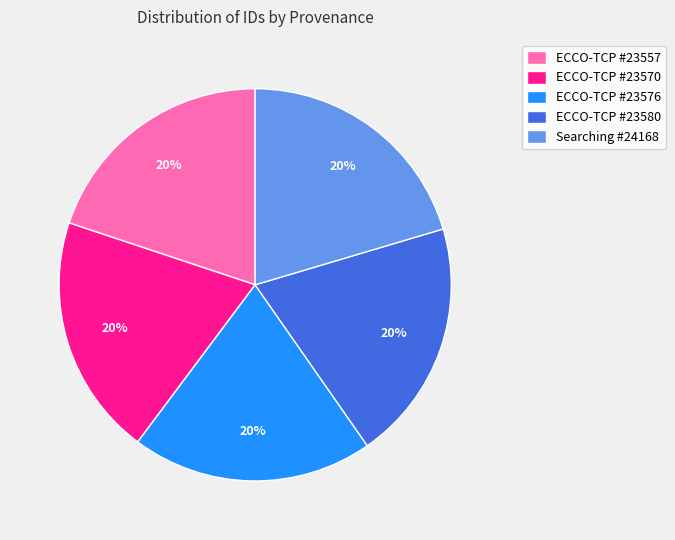

To the nearest percent, what percentage of the pie is ECCO-TCP #23570?

20%